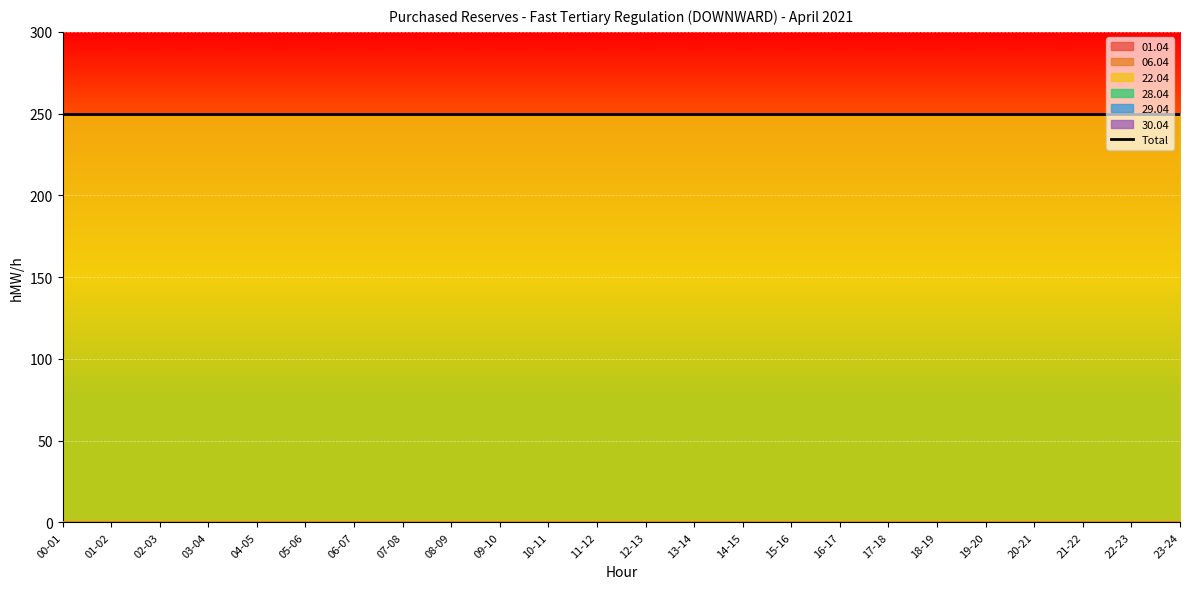

Is this an area chart (filled region under the line)?

No